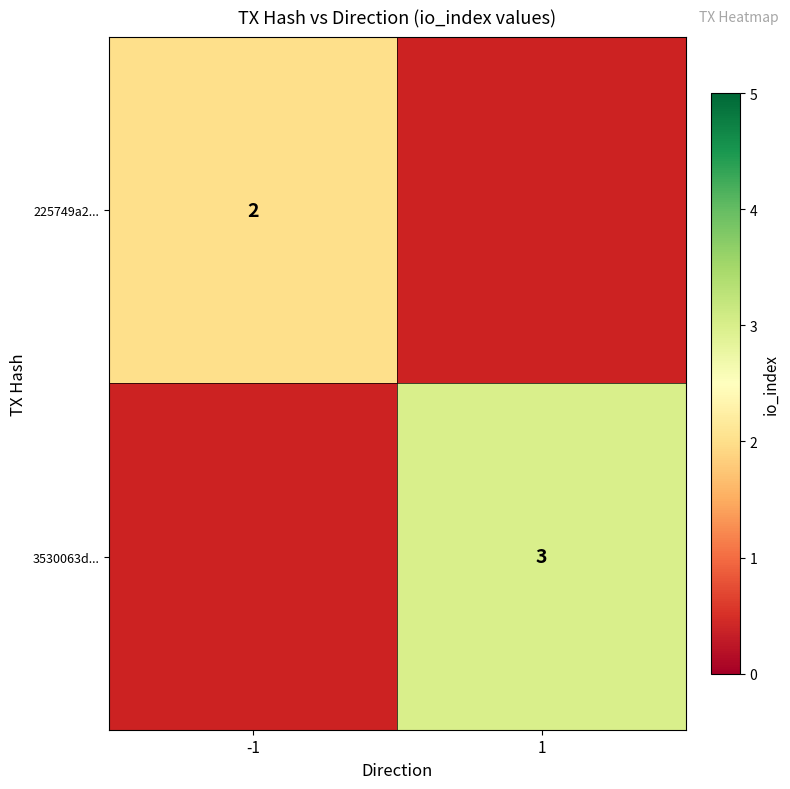

Is it true that 225749a2... equals 2 at -1?

True